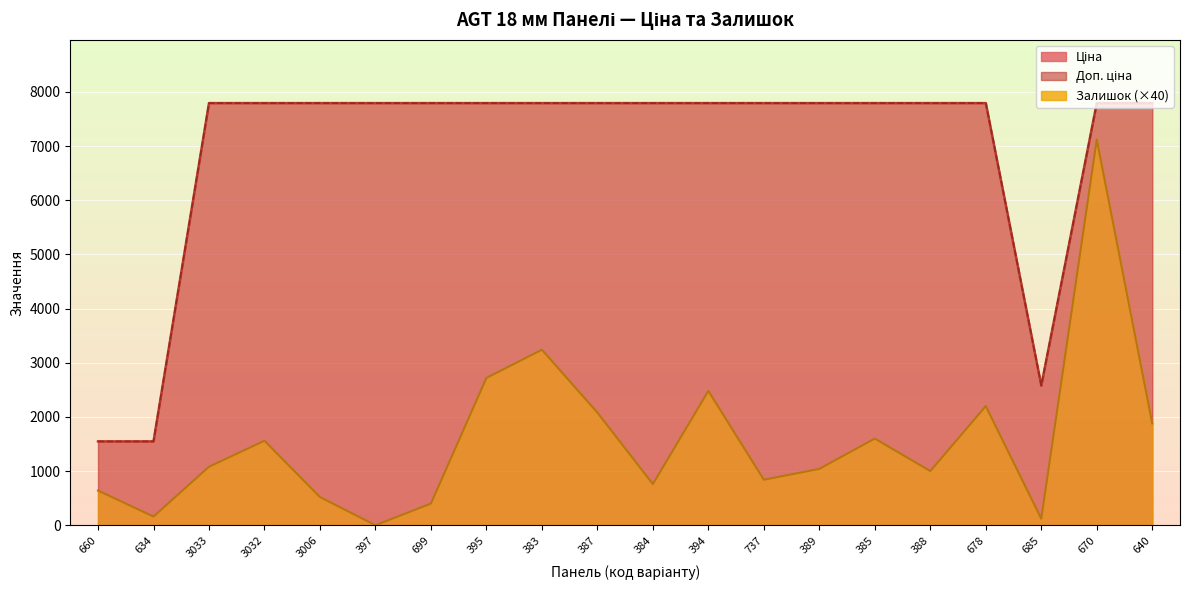

Which series has the largest range (max minus min)?

Залишок